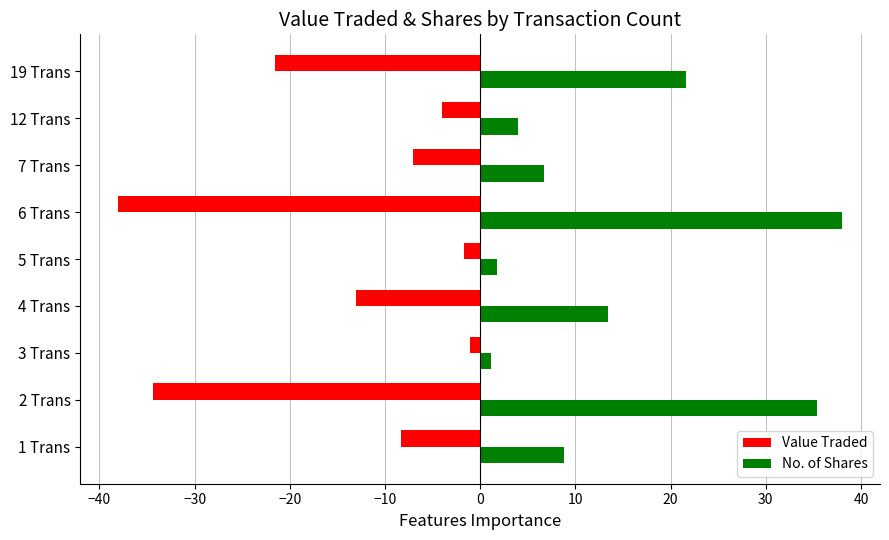

True or false: No. of Shares has a value of 49.8 at 2 Trans.

False